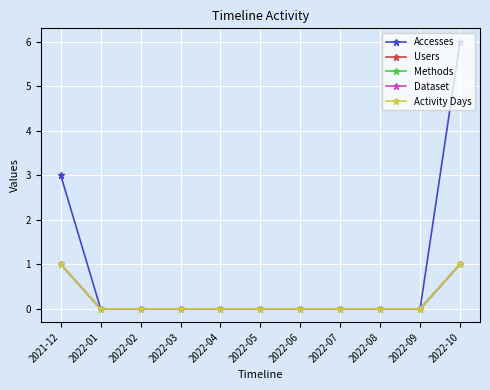

Reading left to right, transcribe all the data shown in this chart.

Accesses: 2021-12=3	2022-01=0	2022-02=0	2022-03=0	2022-04=0	2022-05=0	2022-06=0	2022-07=0	2022-08=0	2022-09=0	2022-10=6
Users: 2021-12=1	2022-01=0	2022-02=0	2022-03=0	2022-04=0	2022-05=0	2022-06=0	2022-07=0	2022-08=0	2022-09=0	2022-10=1
Methods: 2021-12=1	2022-01=0	2022-02=0	2022-03=0	2022-04=0	2022-05=0	2022-06=0	2022-07=0	2022-08=0	2022-09=0	2022-10=1
Dataset: 2021-12=1	2022-01=0	2022-02=0	2022-03=0	2022-04=0	2022-05=0	2022-06=0	2022-07=0	2022-08=0	2022-09=0	2022-10=1
Activity Days: 2021-12=1	2022-01=0	2022-02=0	2022-03=0	2022-04=0	2022-05=0	2022-06=0	2022-07=0	2022-08=0	2022-09=0	2022-10=1